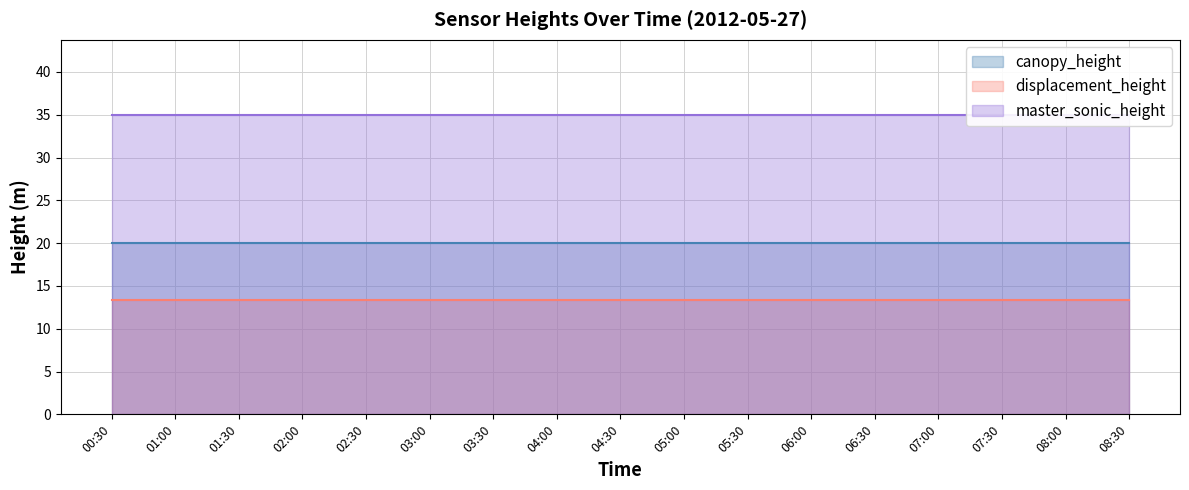

Reading left to right, what are all the values shown in this chart?

canopy_height: 20.0	20.0	20.0	20.0	20.0	20.0	20.0	20.0	20.0	20.0	20.0	20.0	20.0	20.0	20.0	20.0
displacement_height: 13.4	13.4	13.4	13.4	13.4	13.4	13.4	13.4	13.4	13.4	13.4	13.4	13.4	13.4	13.4	13.4
master_sonic_height: 35.0	35.0	35.0	35.0	35.0	35.0	35.0	35.0	35.0	35.0	35.0	35.0	35.0	35.0	35.0	35.0